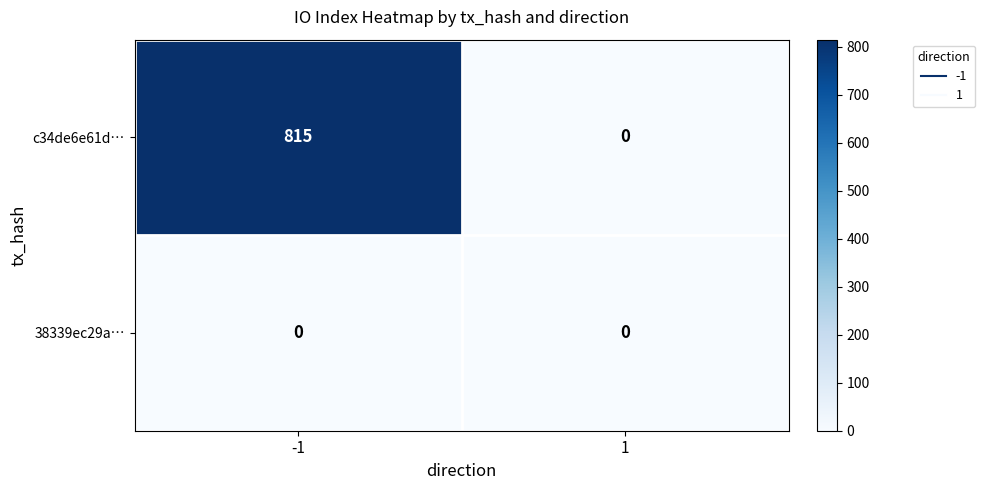

Reading right to left, list all the values displayed in this chart.

c34de6e61d…: 1=0	-1=815
38339ec29a…: 1=0	-1=0